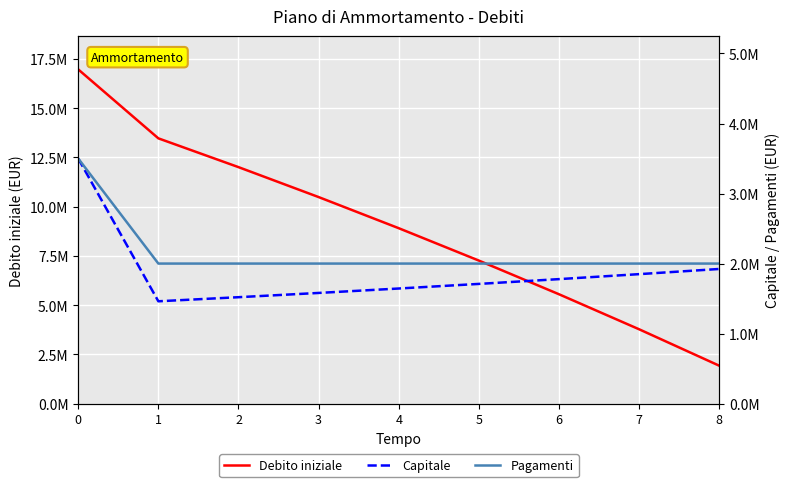

What is the average value of the Debito iniziale series?

8925360.7